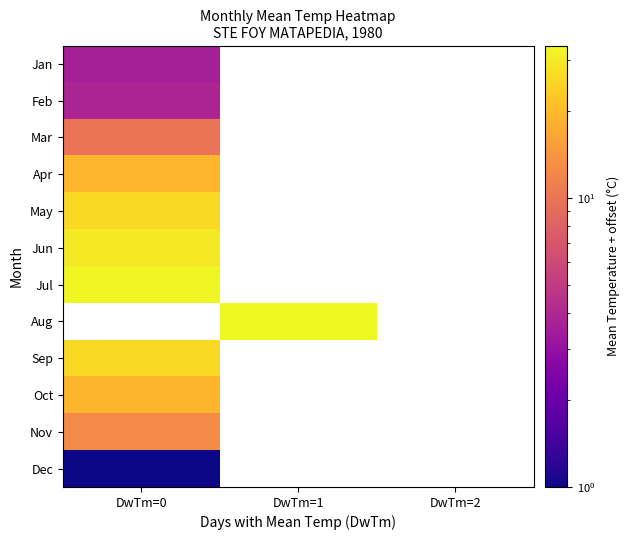

Is it true that Jun equals 10.2 at DwTm=0?

False